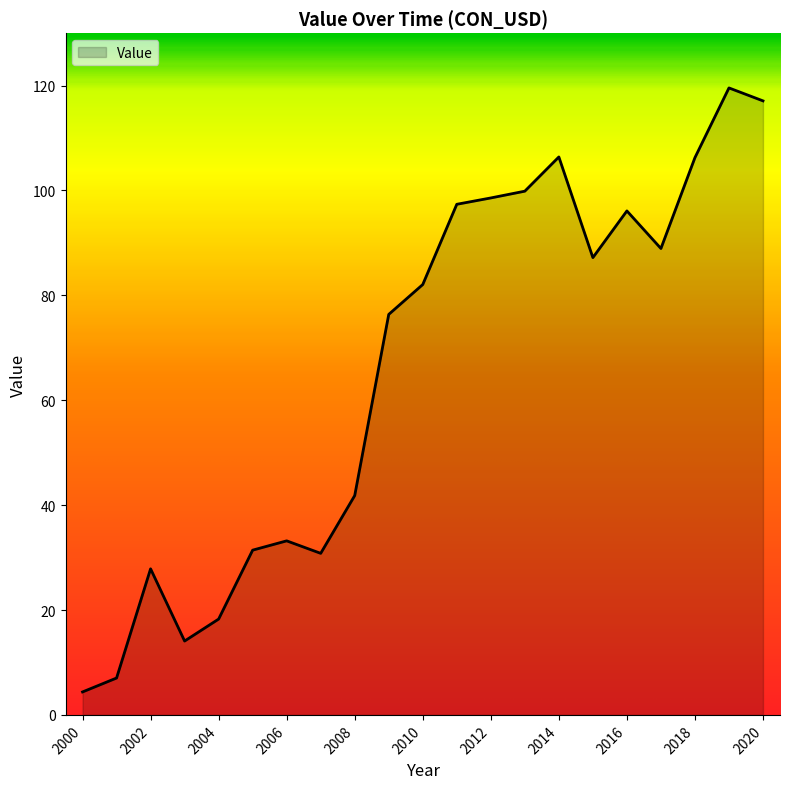

What is the smallest value displayed?

4.4